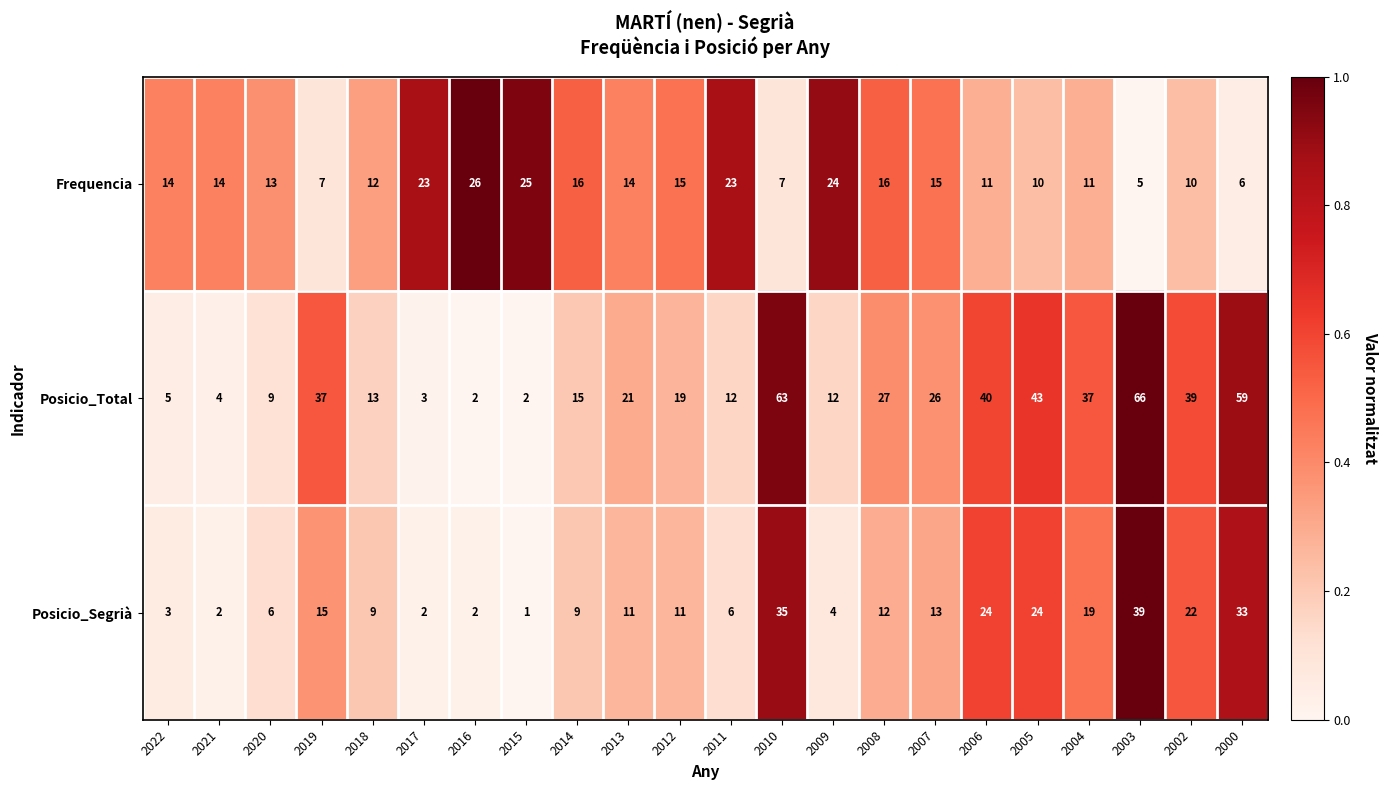

Which series changed the most between 2014 and 2008?

Posicio_Total